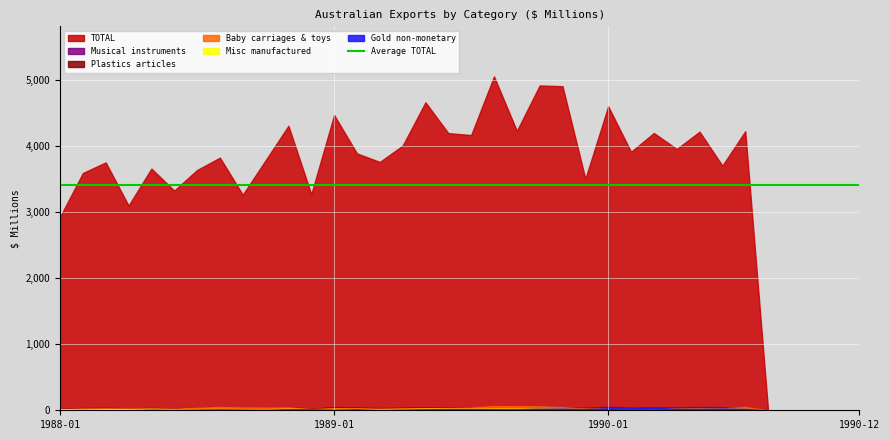

What is the highest value of the Musical instruments series?

54